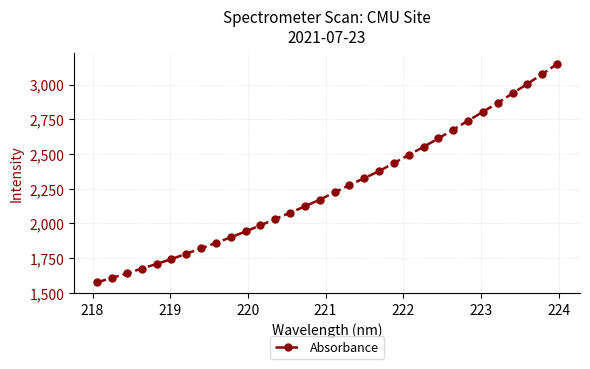

What is the smallest value displayed?

1575.9